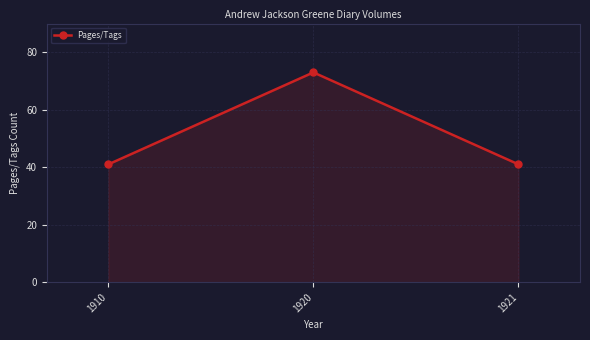

What is the value of the 3rd point from the left?

41